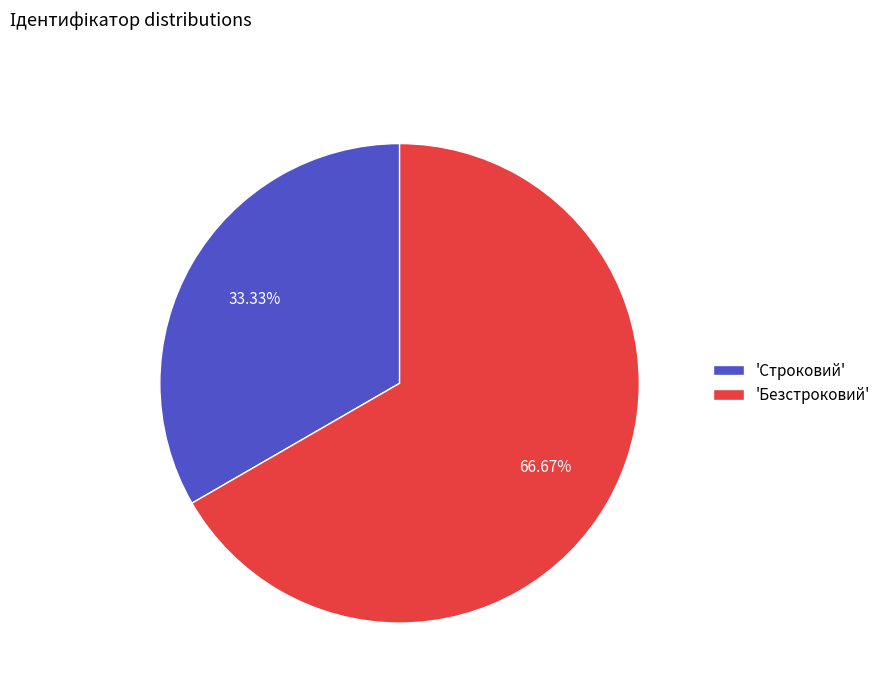

Is the sum of 'Строковий' and 'Безстроковий' greater than half?

Yes